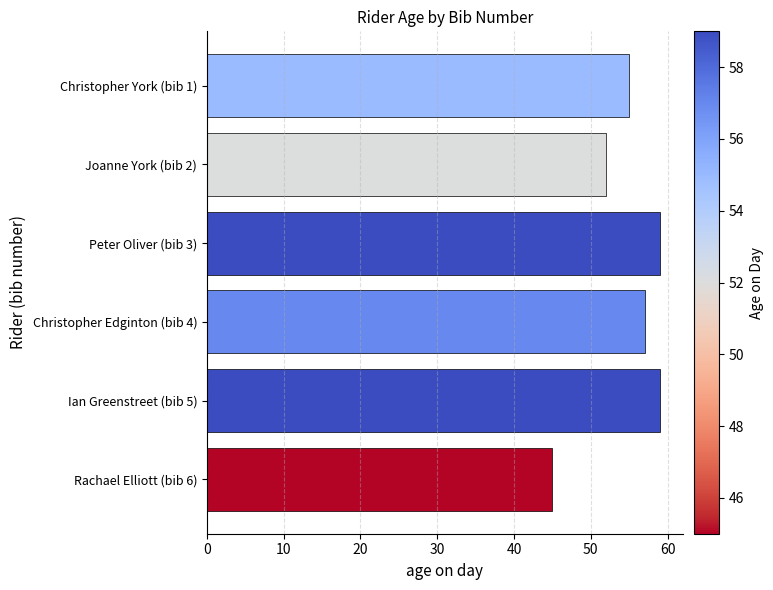

What is the change in value from Peter Oliver (bib 3) to Rachael Elliott (bib 6)?

-14